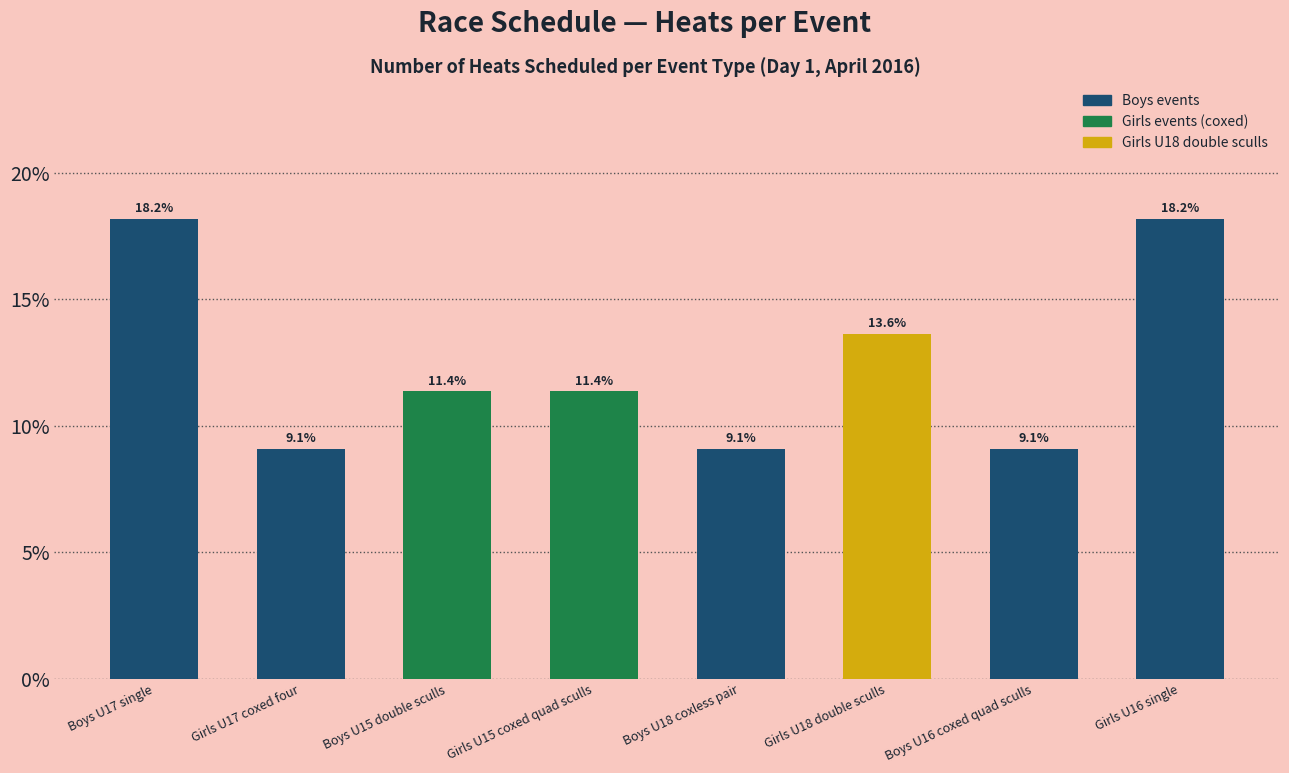

The value at Boys U17 single is 18.2. True or false?

True